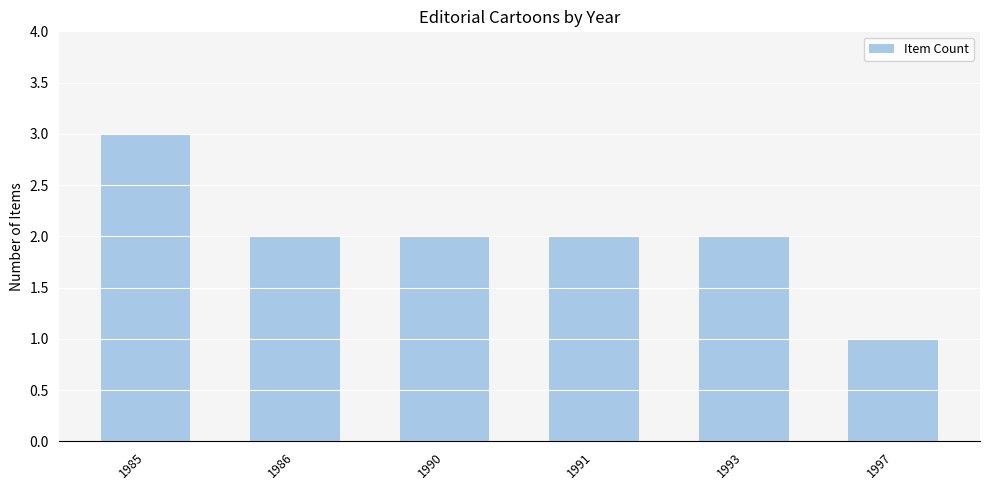

What is the value of the 2nd bar from the left?

2